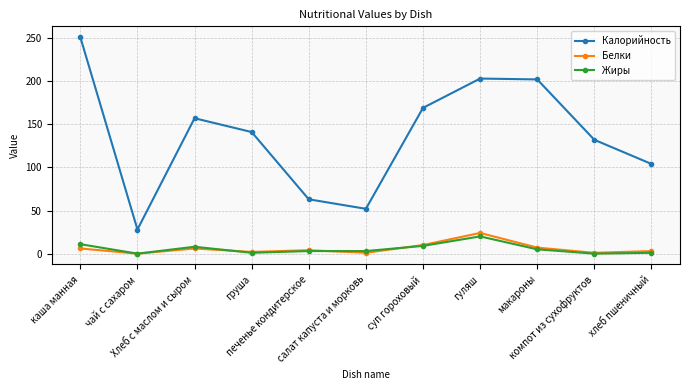

Read the Калорийность value at гуляш, to the nearest 5.

205